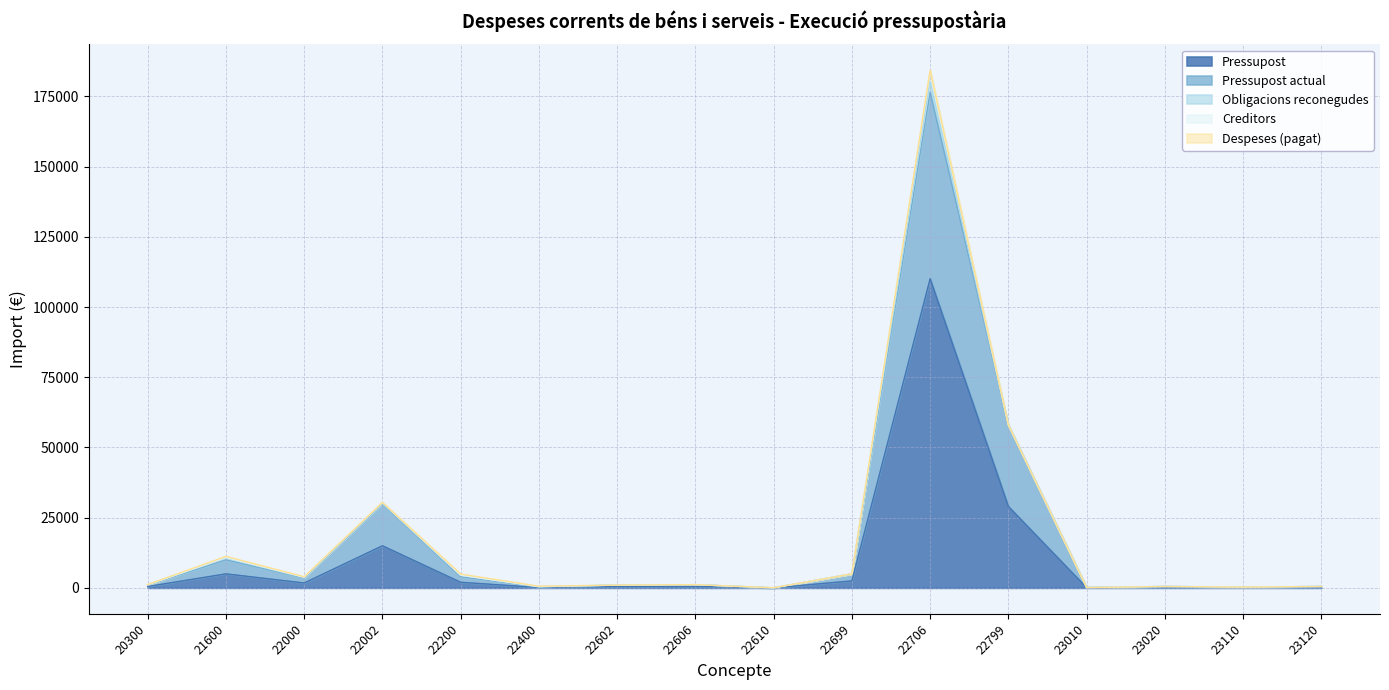

What is the approximate value of Pressupost actual at 23020?

250.0